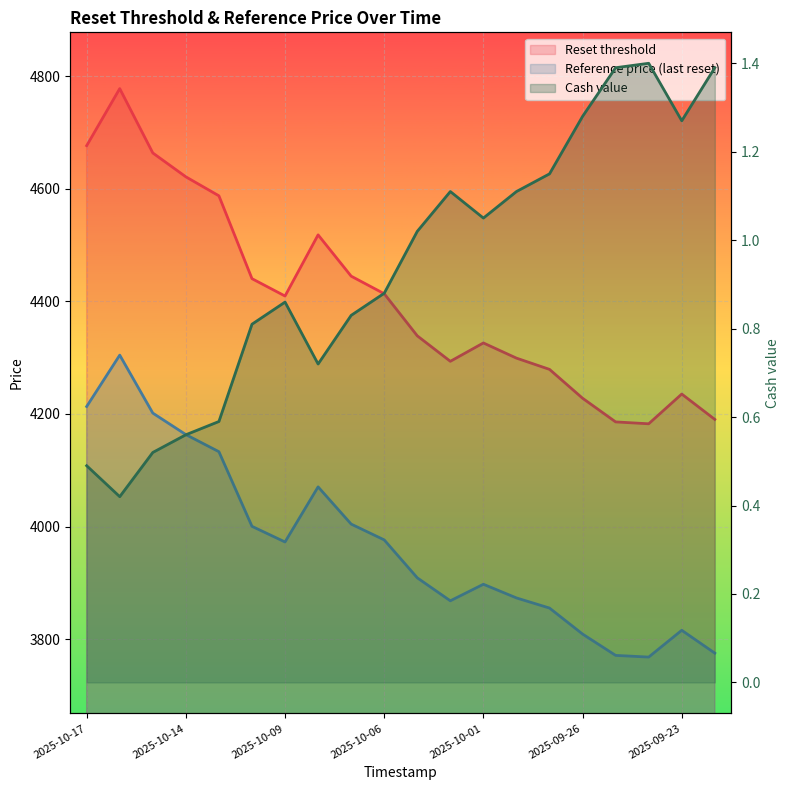

Between 2025-09-24 and 2025-10-07, which is larger?

2025-10-07